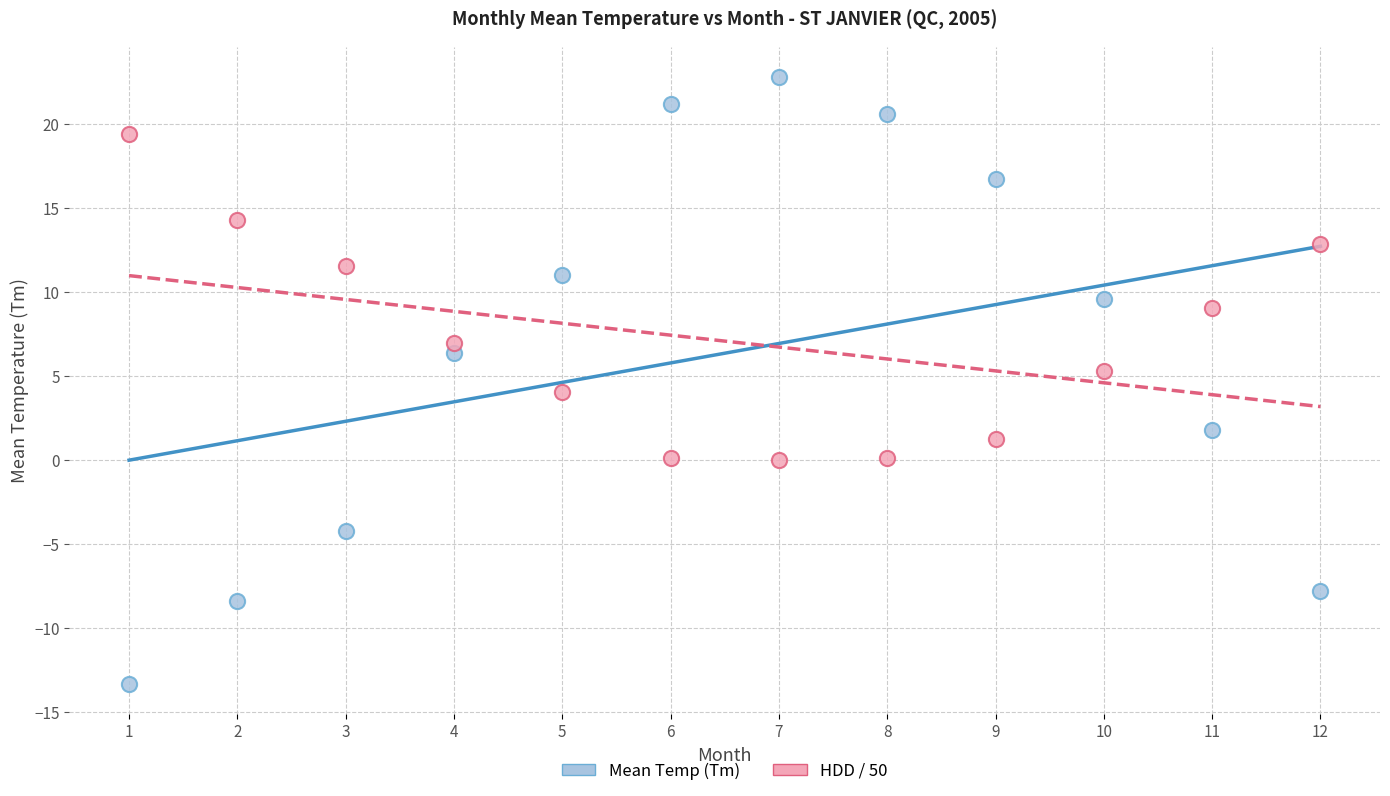

Which series has the largest Y range (max minus min)?

Mean Temp (Tm)